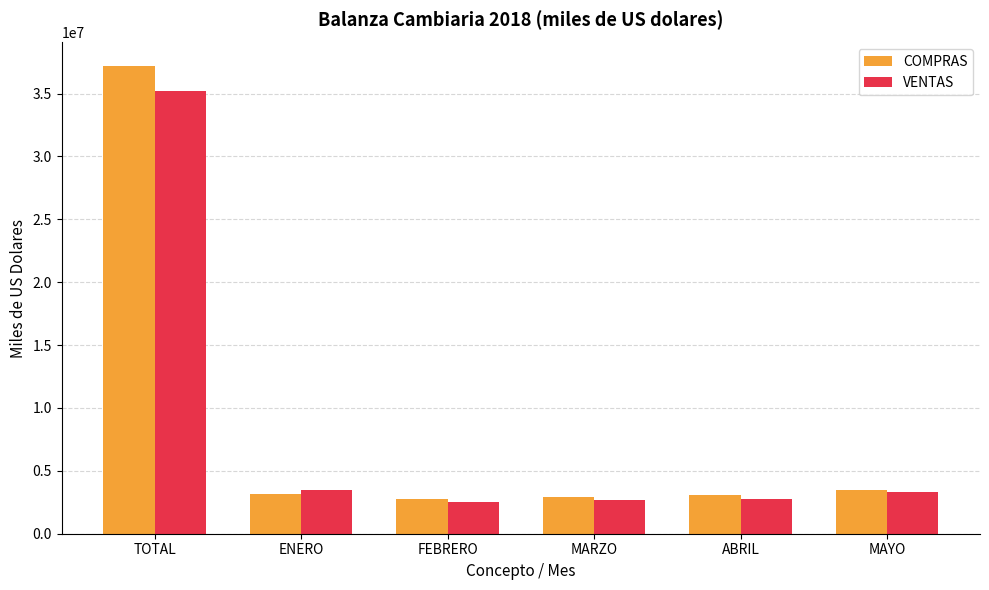

What is the spread (max minus min) of values at FEBRERO?

253517.0